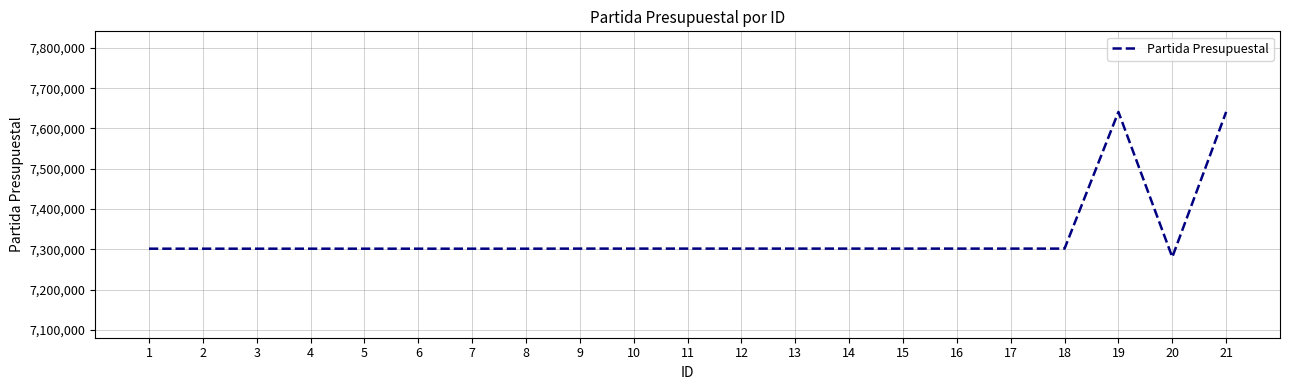

What value does the data have at 10, to the nearest 10?

7301720